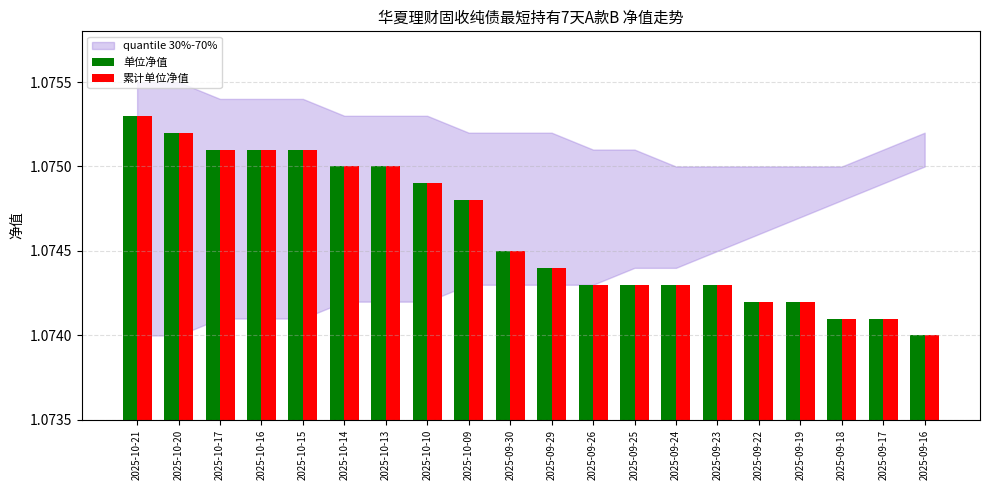

Is the value of 单位净值 at 2025-10-15 greater than the value of 累计单位净值 at 2025-10-20?

No